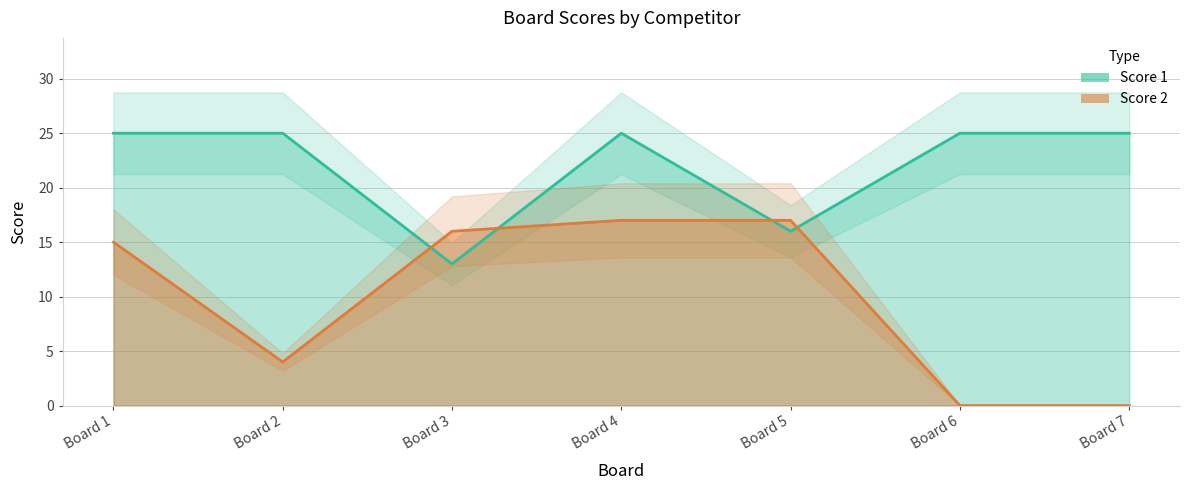

Between Board 5 and Board 4, which is larger?

Board 4